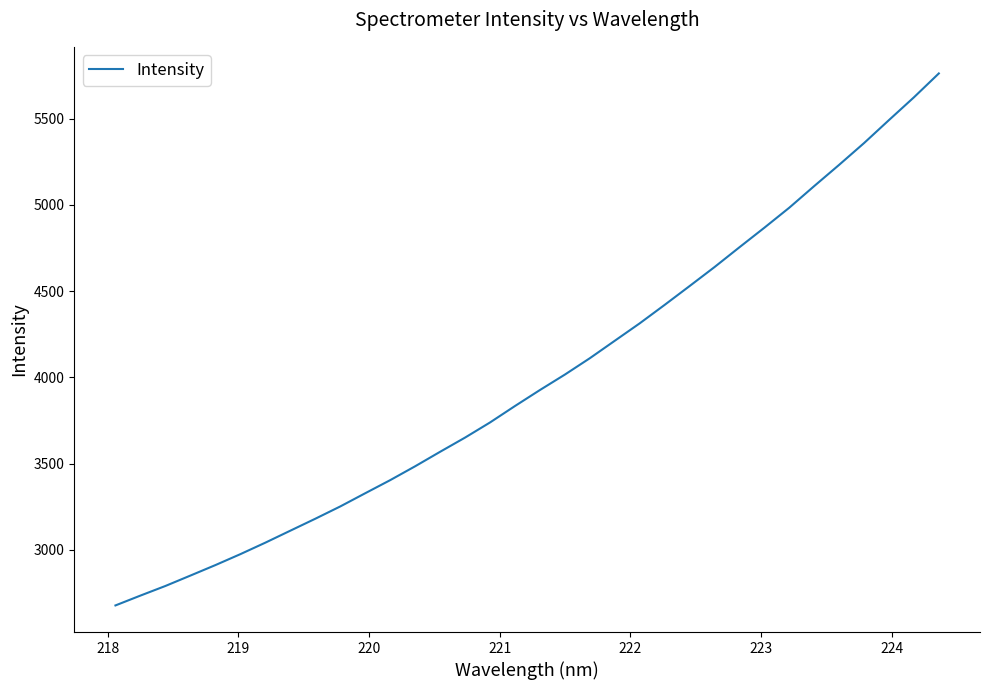

What is the greatest value displayed?

5761.7